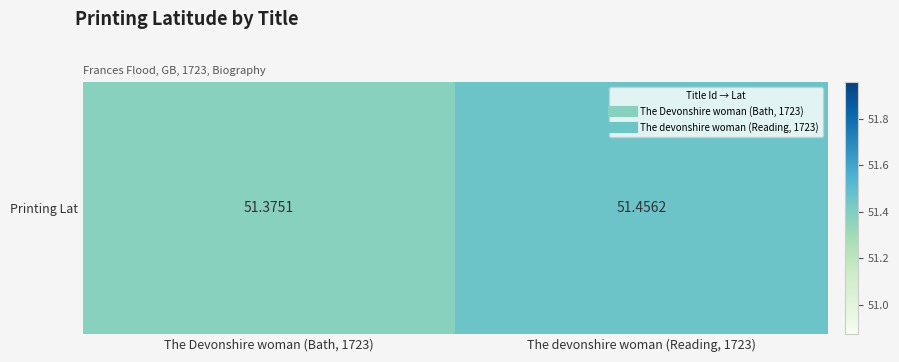

Rank the categories by value from lowest to highest.

The Devonshire woman (Bath, 1723), The devonshire woman (Reading, 1723)